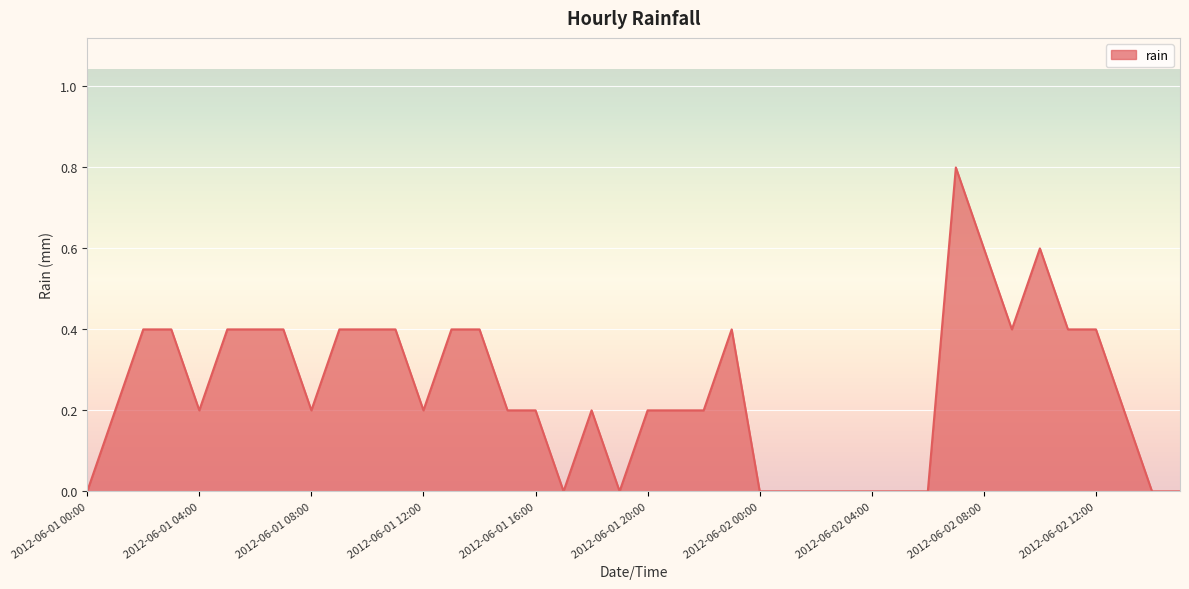

What is the difference between the maximum and minimum values?

0.8